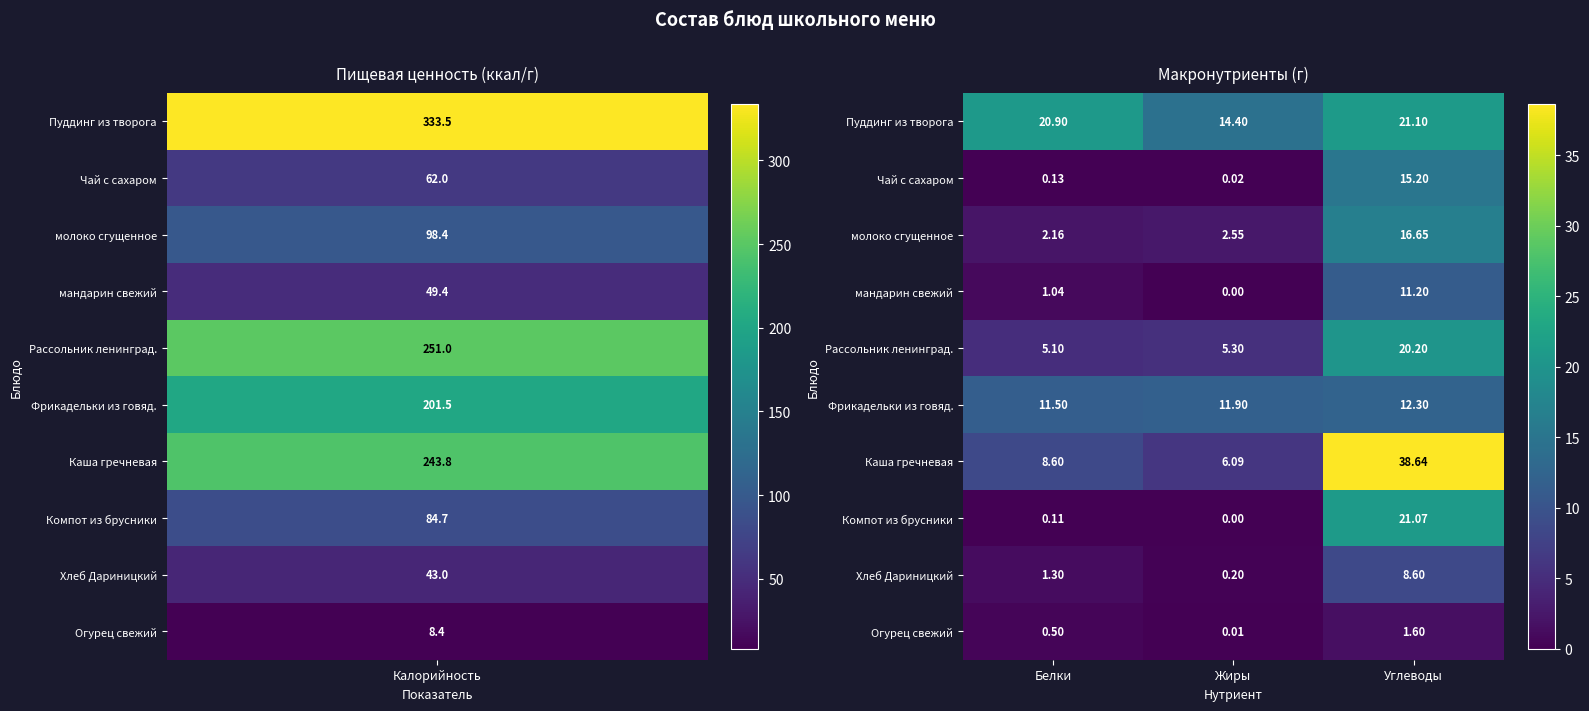

Which series changed the most between Белки and Жиры?

Пуддинг из творога